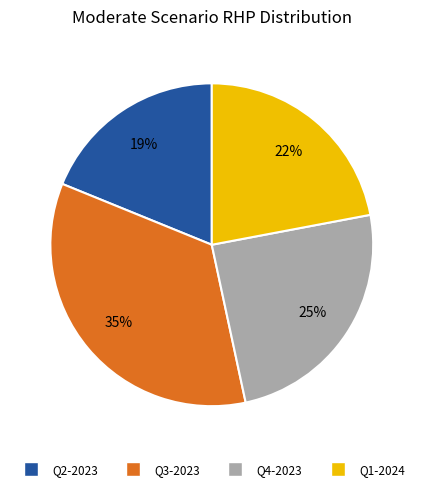

Does any single category account for the majority?

No